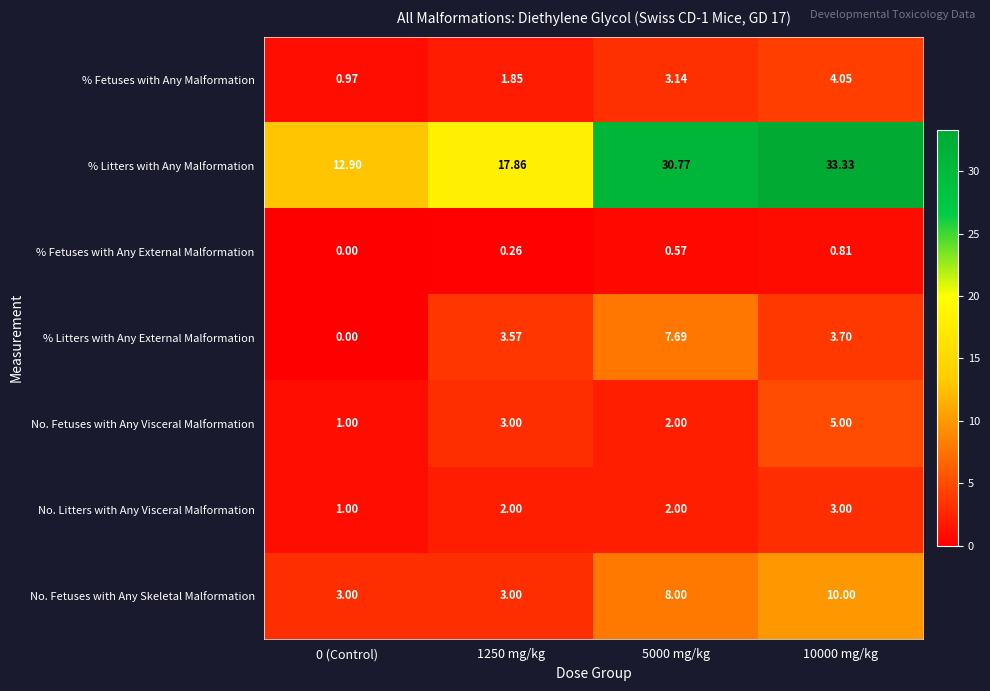

Which series has the largest total across all categories?

% Litters with Any Malformation